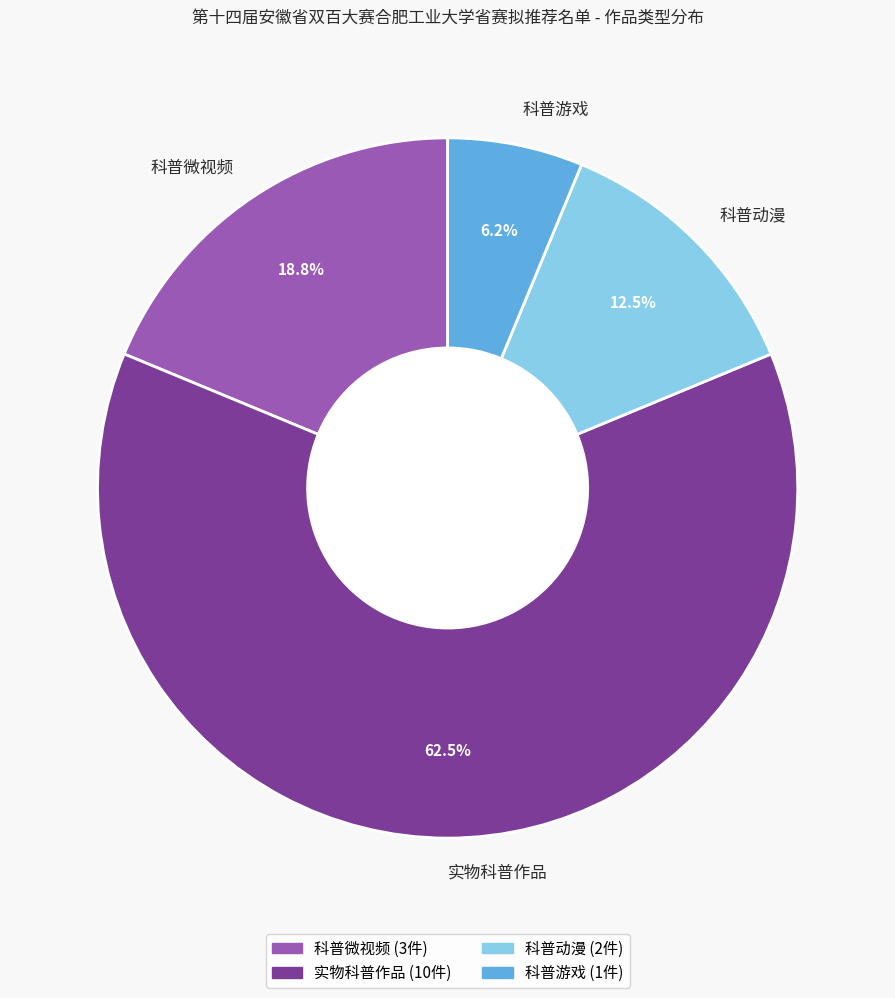

To the nearest percent, what portion does 科普游戏 represent?

6%